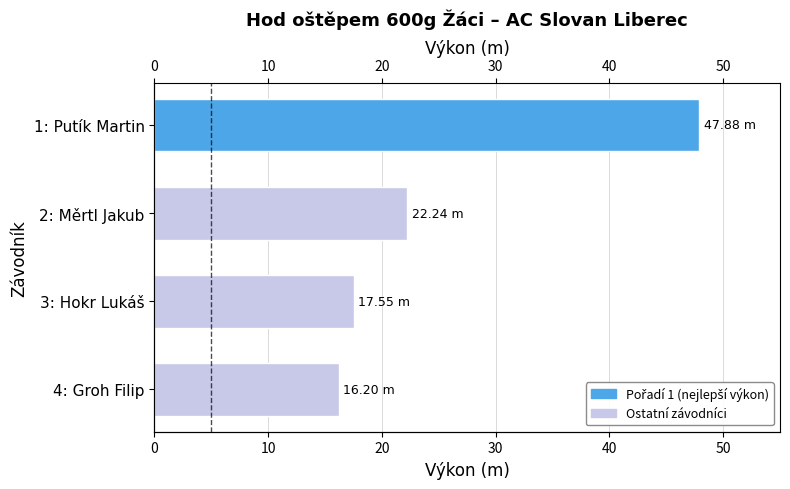

What is the minimum value shown in the chart?

16.2